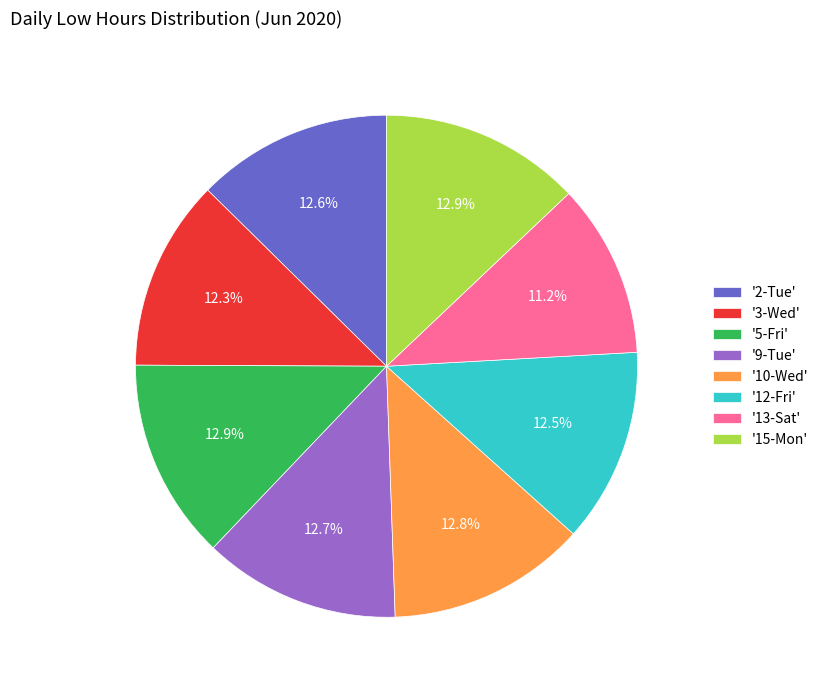

Is there any slice that represents more than half of the pie?

No